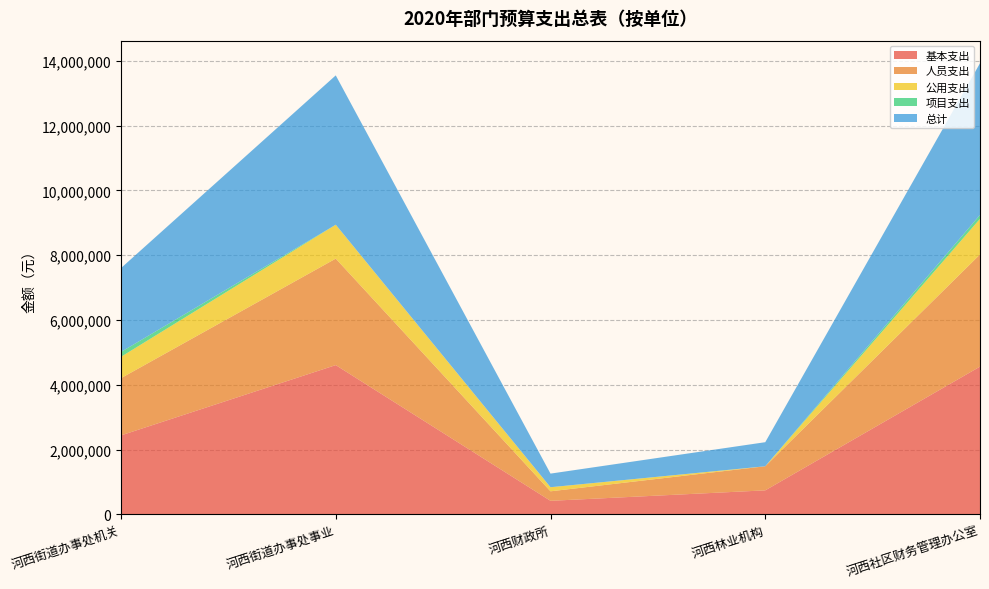

Reading left to right, transcribe all the data shown in this chart.

基本支出: 河西街道办事处机关=2438382.4	河西街道办事处事业=4607591.2	河西财政所=419789.4	河西林业机构=742890.9	河西社区财务管理办公室=4560671.3
人员支出: 河西街道办事处机关=1766358.4	河西街道办事处事业=3285247.2	河西财政所=293365.4	河西林业机构=742890.9	河西社区财务管理办公室=3460351.3
公用支出: 河西街道办事处机关=658464.0	河西街道办事处事业=1046624.0	河西财政所=126424.0	河西林业机构=0.0	河西社区财务管理办公室=1100320.0
项目支出: 河西街道办事处机关=150000.0	河西街道办事处事业=0.0	河西财政所=0.0	河西林业机构=0.0	河西社区财务管理办公室=120000.0
总计: 河西街道办事处机关=2588382.4	河西街道办事处事业=4607591.2	河西财政所=419789.4	河西林业机构=742890.9	河西社区财务管理办公室=4680671.3